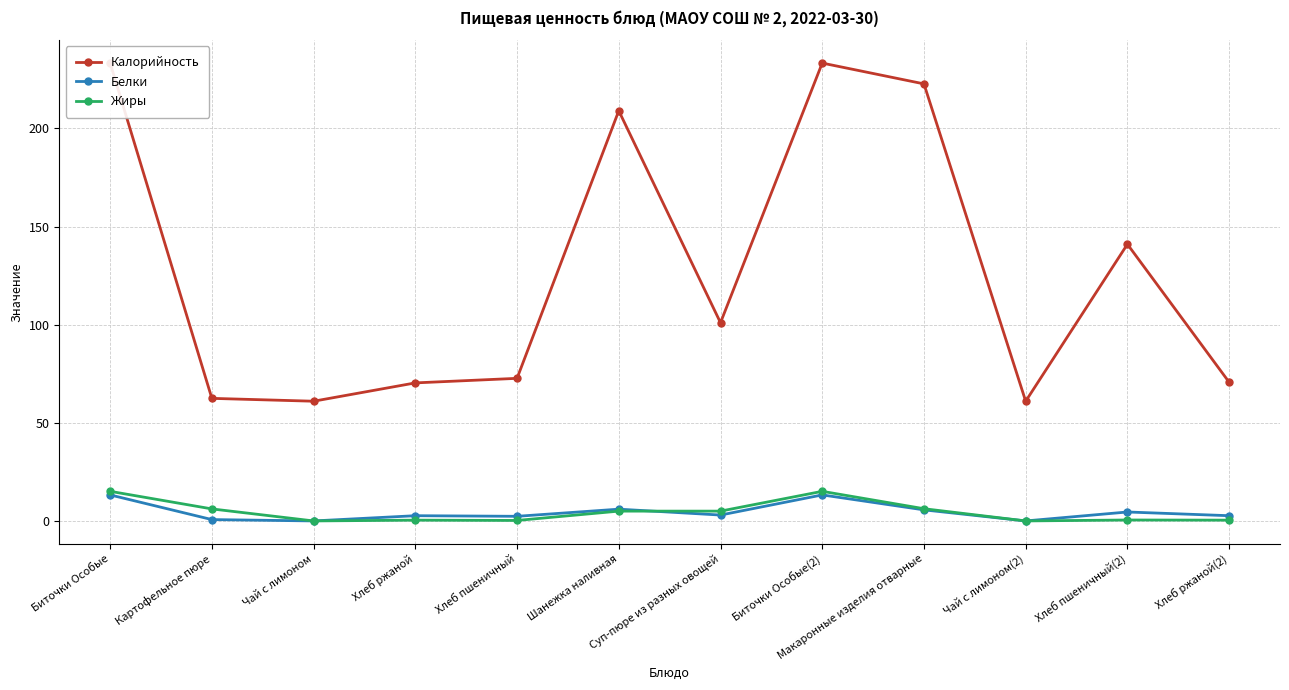

True or false: Жиры has a value of 22.0 at Биточки Особые(2).

False